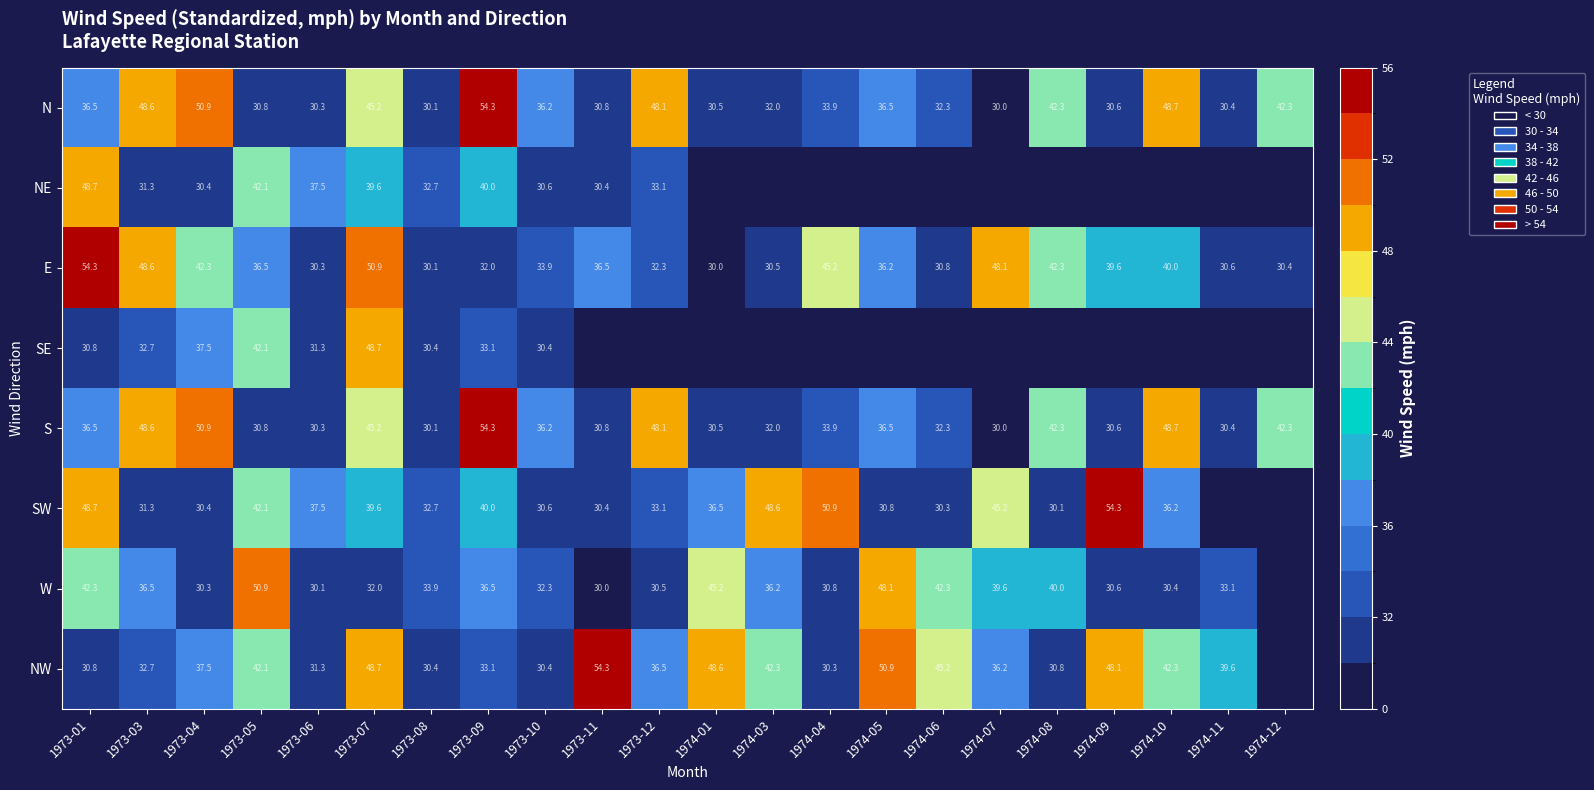

The N series shows 30.0 at 1974-07. True or false?

True